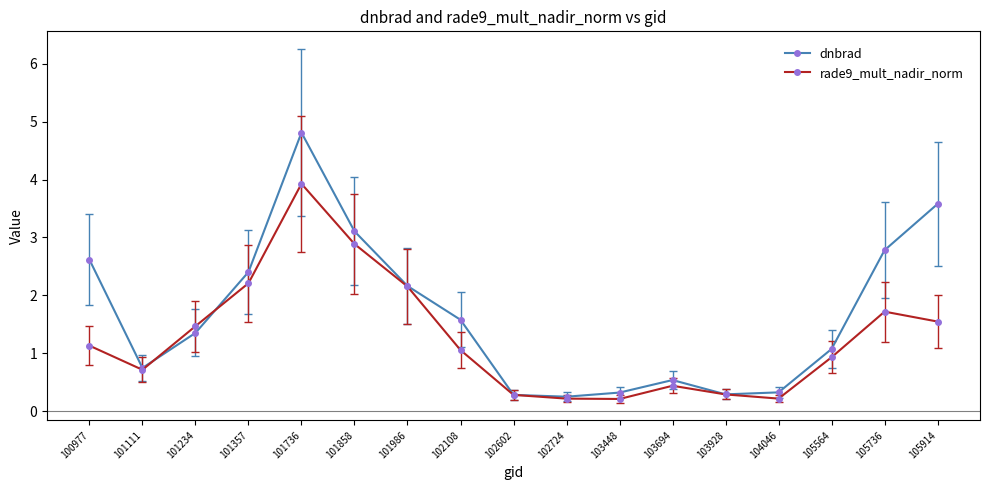

Rank the series by their maximum value, from highest to lowest.

dnbrad, rade9_mult_nadir_norm